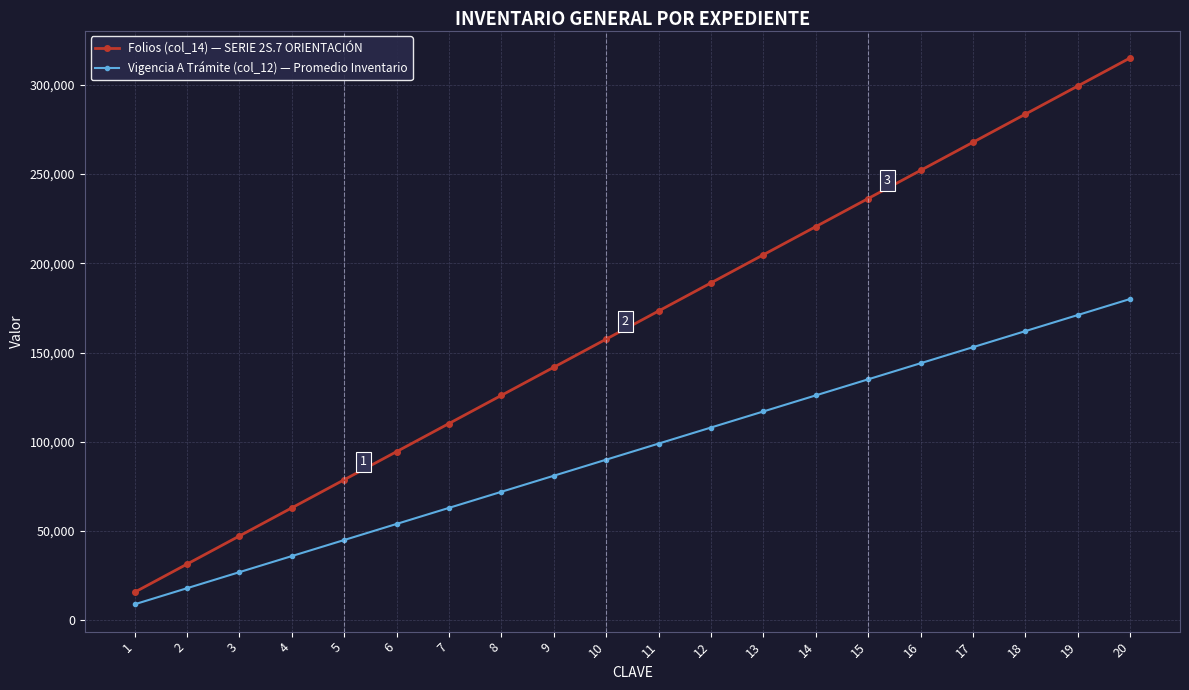

Which series has the widest spread of values?

Folios (col_14) — SERIE 2S.7 ORIENTACIÓN